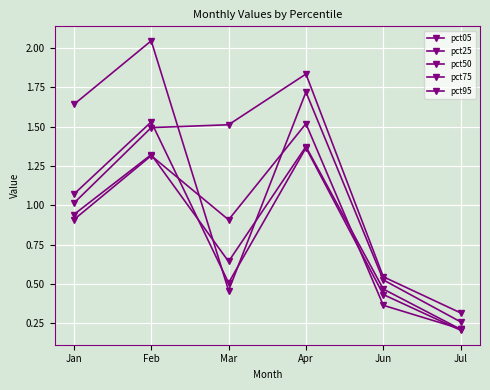

Is this an area chart (filled region under the line)?

No